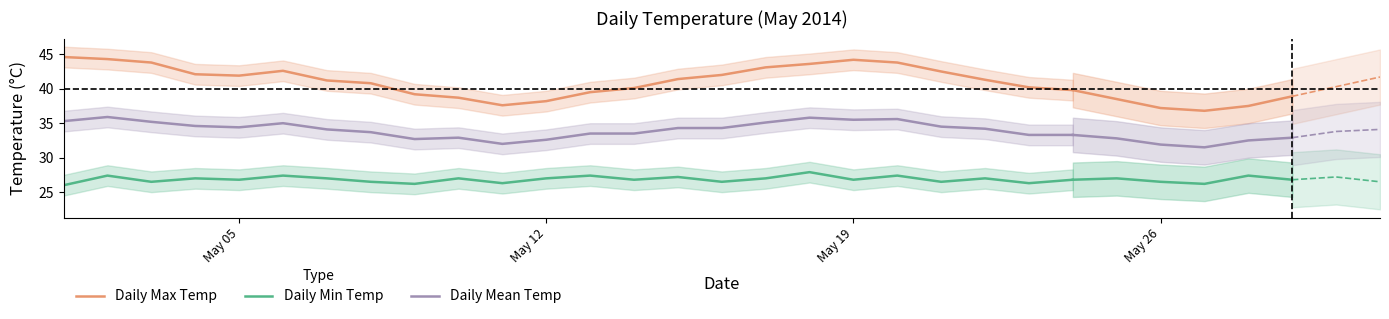

True or false: Daily Min Temp has more than 2 interior local peaks.

True